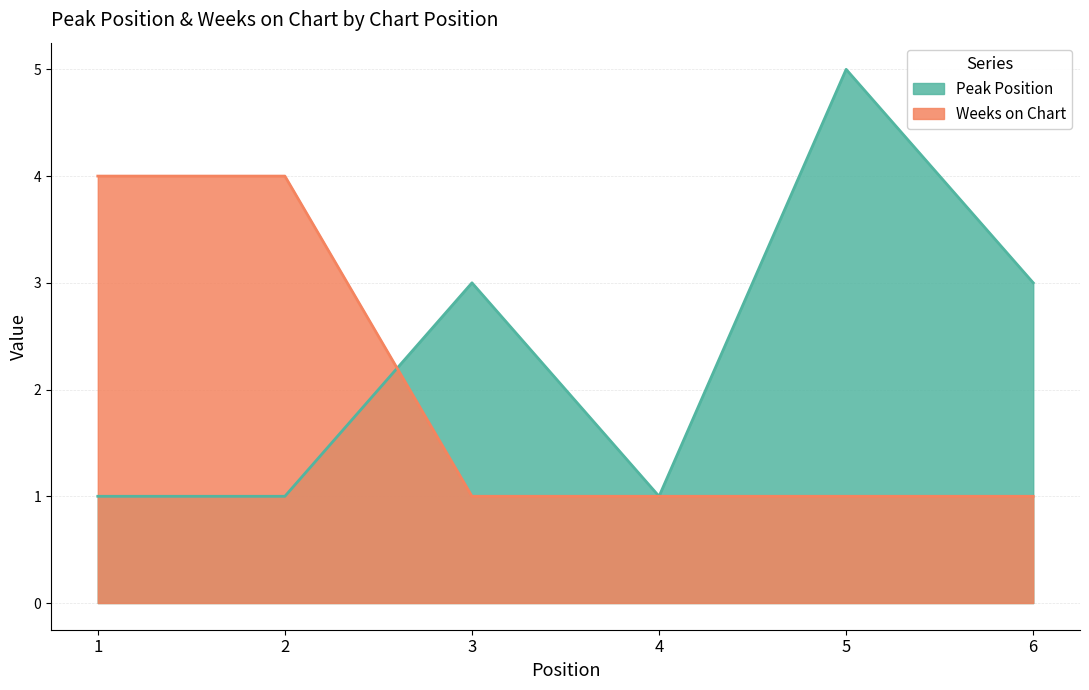

The Peak Position series shows 1 at 6. True or false?

False